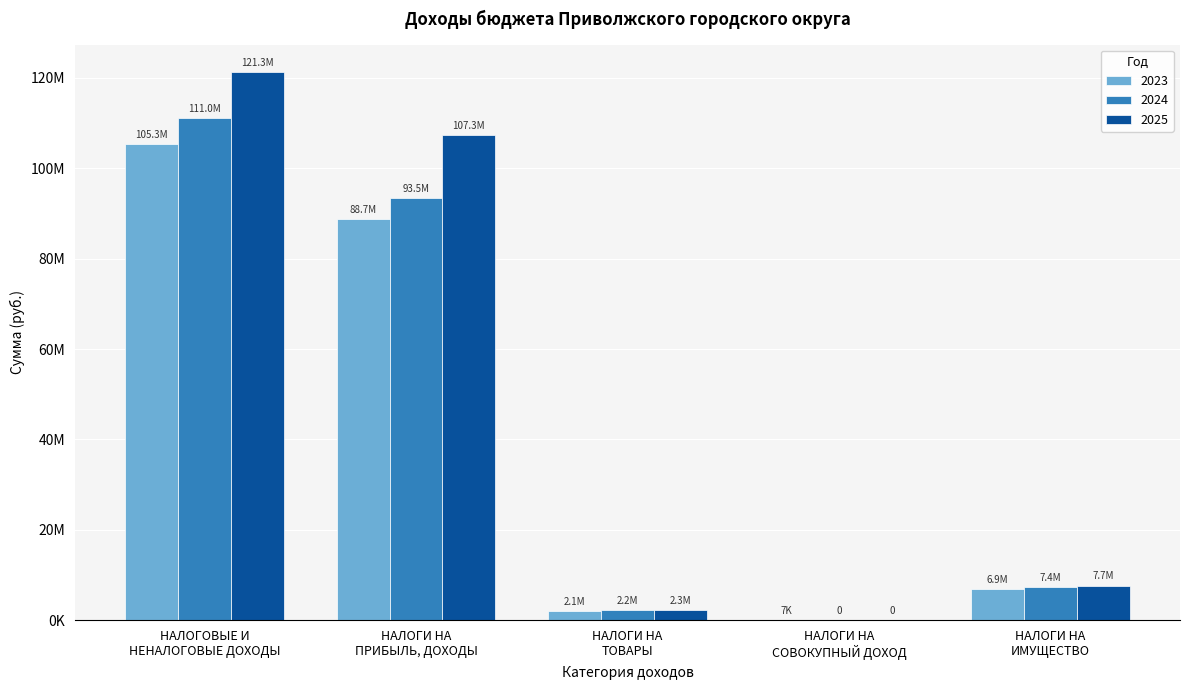

What are all the series names shown in the legend?

2023, 2024, 2025